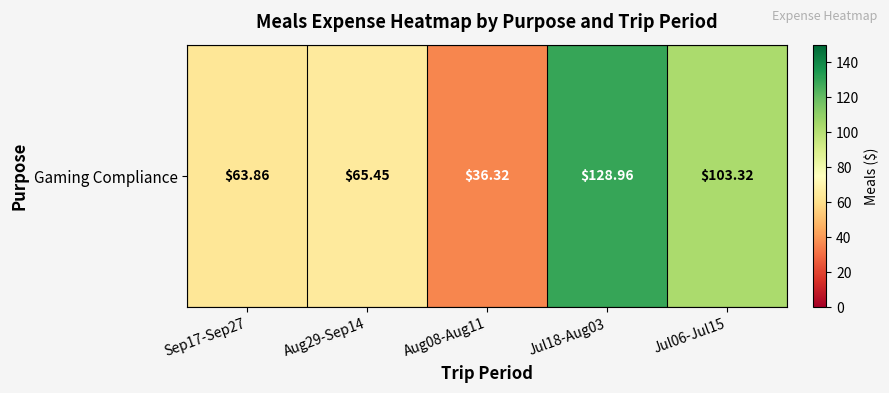

What is the approximate value at Aug29-Sep14?

65.5